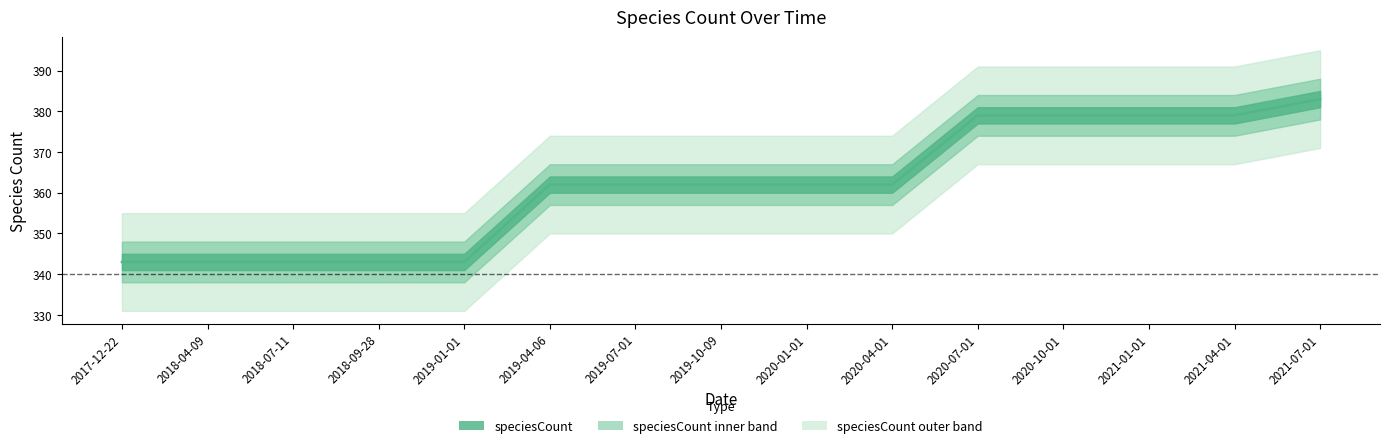

Where does the data first go above 362?

2020-07-01